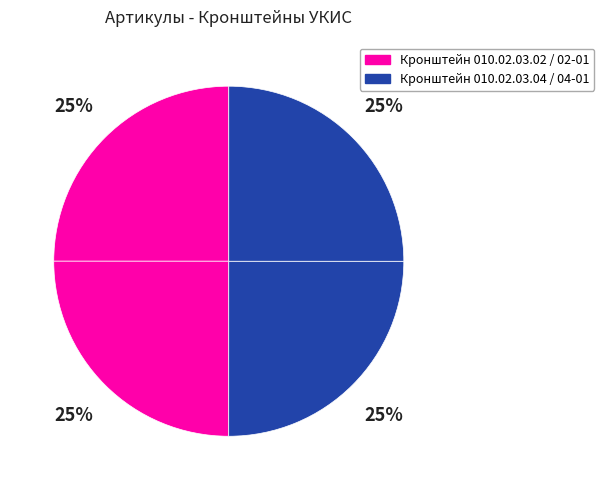

Is there any slice that represents more than half of the pie?

No